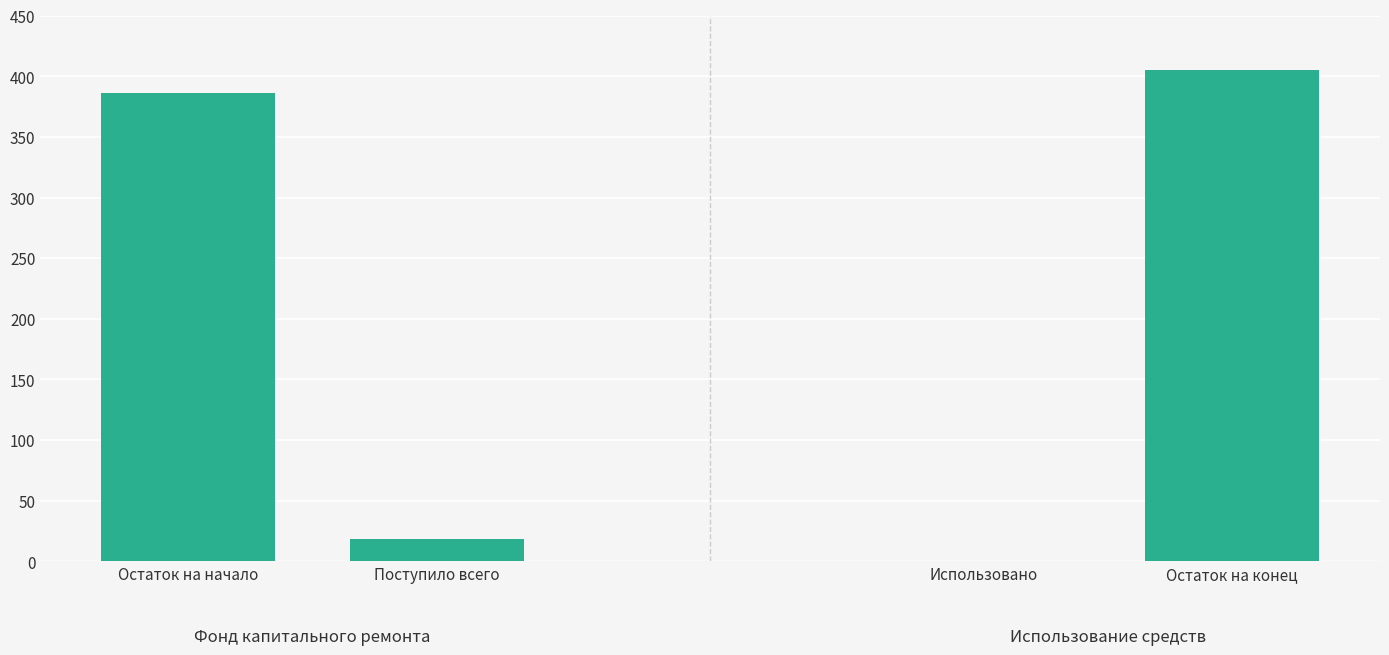

Read the Фонд кап. ремонта value at Поступило всего.

18.7